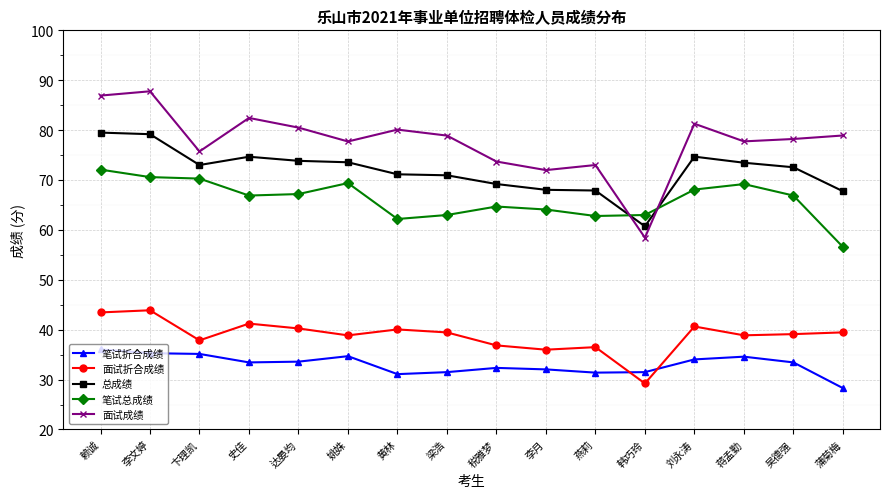

Is the value of 总成绩 at 史佳 greater than the value of 面试折合成绩 at 蒲菊梅?

Yes